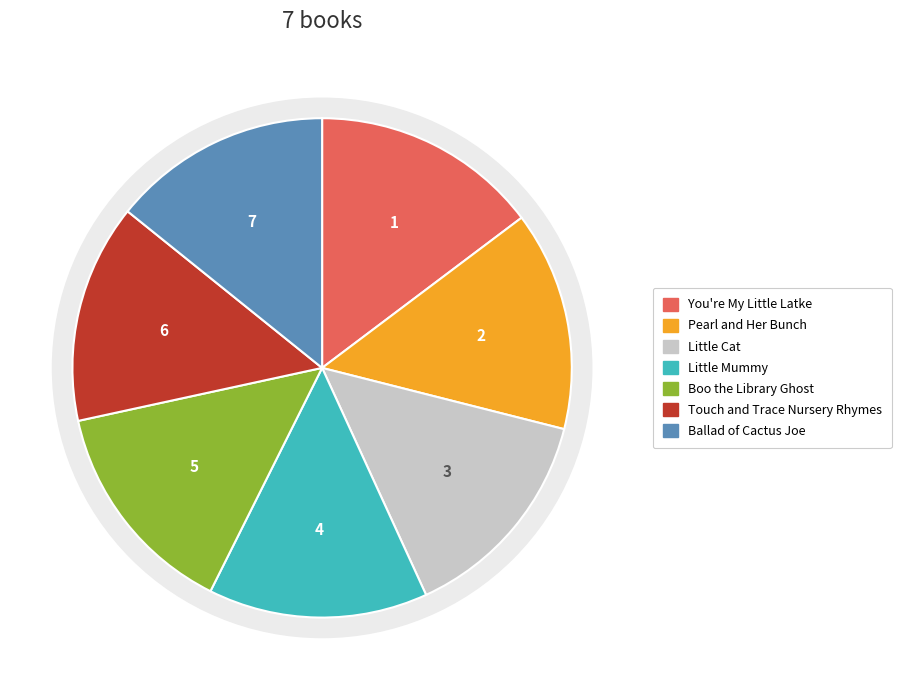

Between Ballad of Cactus Joe and Boo the Library Ghost, which is larger?

Boo the Library Ghost